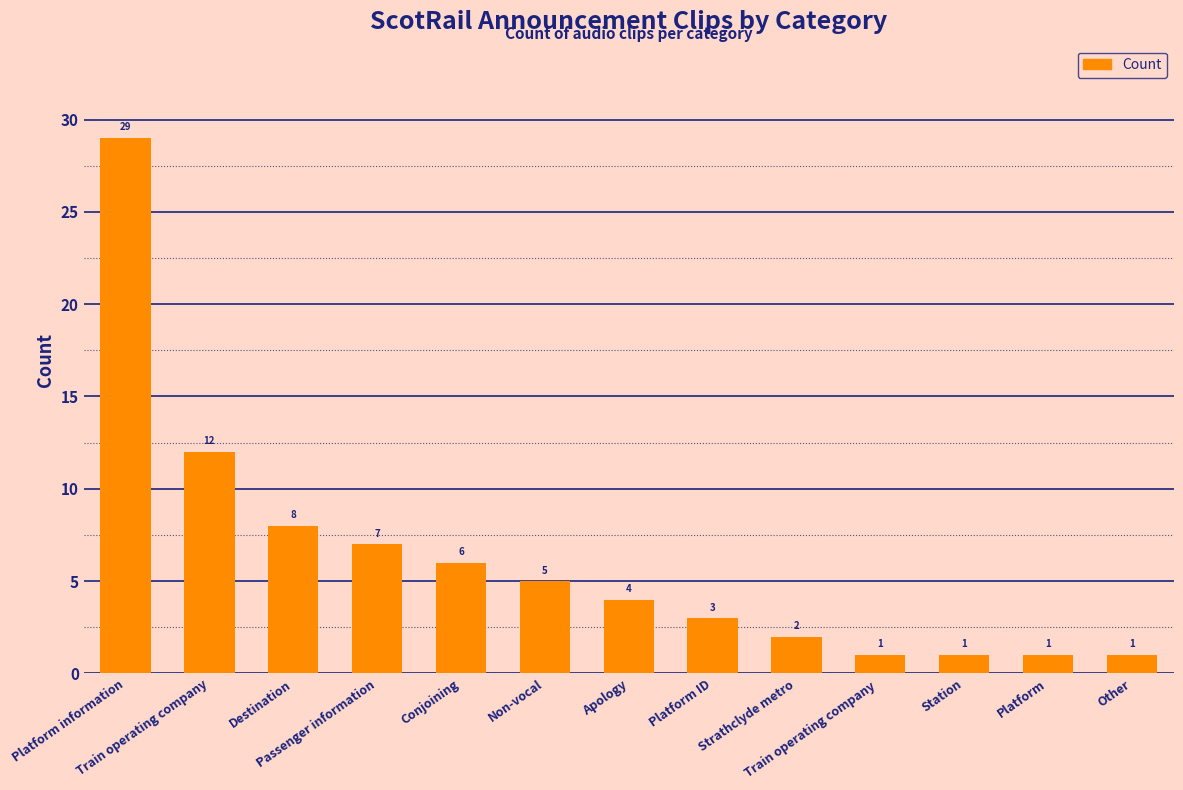

What is the minimum value shown in the chart?

1